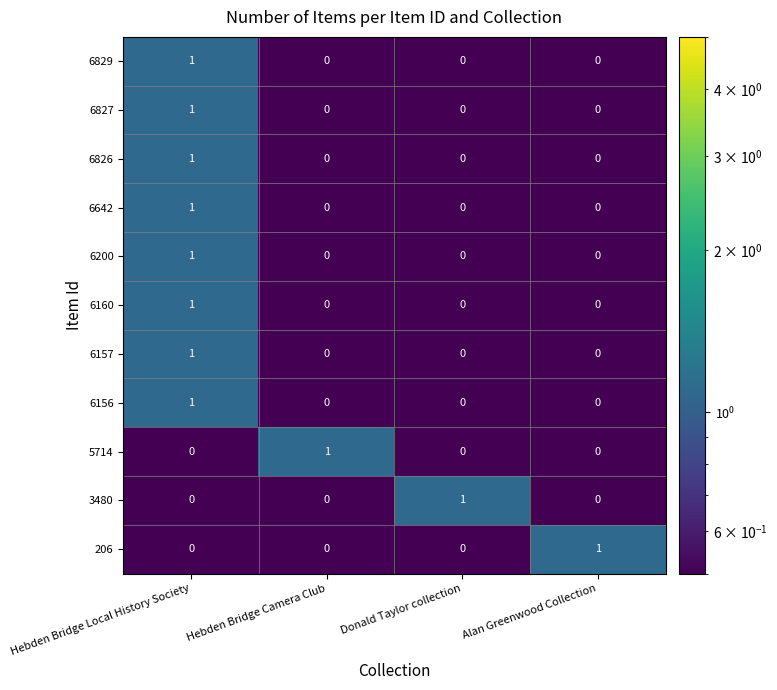

At which category is the sum across all series the highest?

Hebden Bridge Local History Society